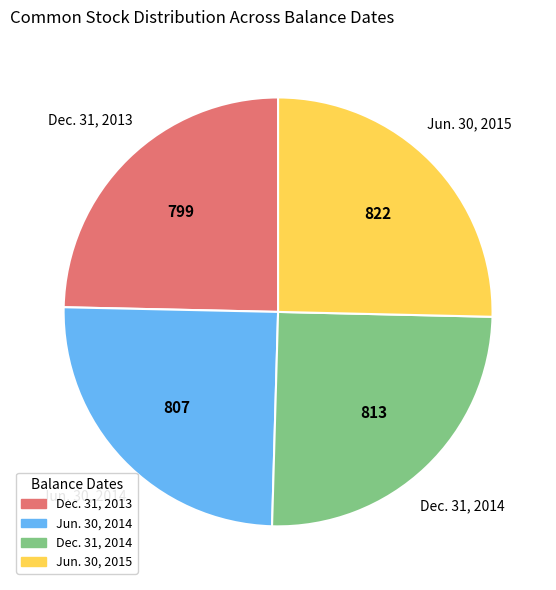

Does Dec. 31, 2013 represent more than half of the total?

No